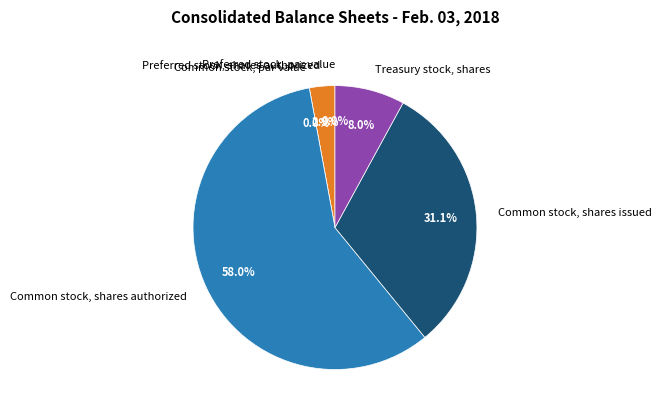

What percentage is the Common stock, shares issued slice, to the nearest percent?

31%